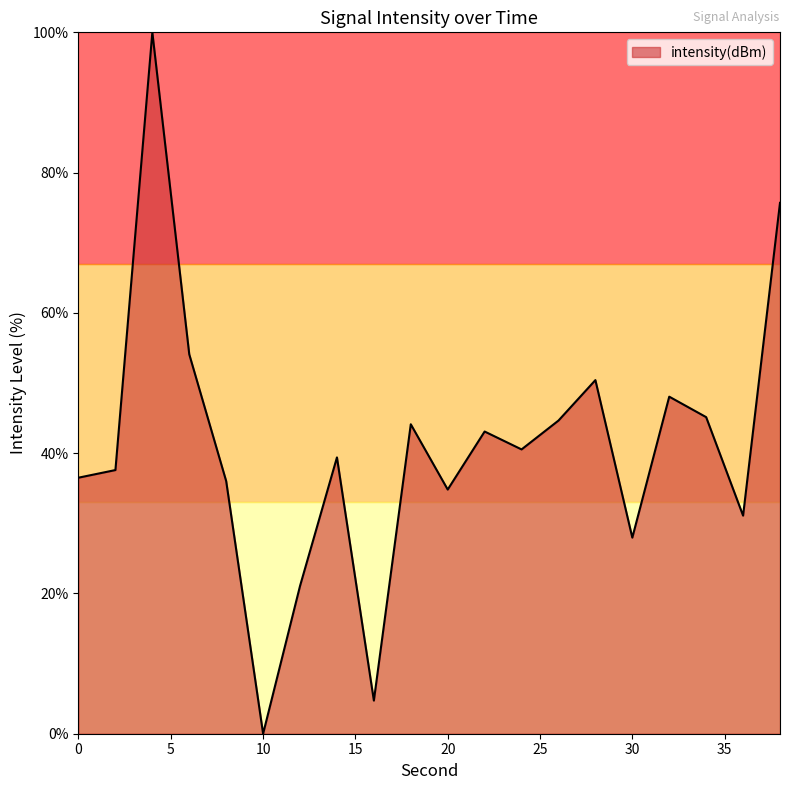

What is the maximum value shown in the chart?

100.0